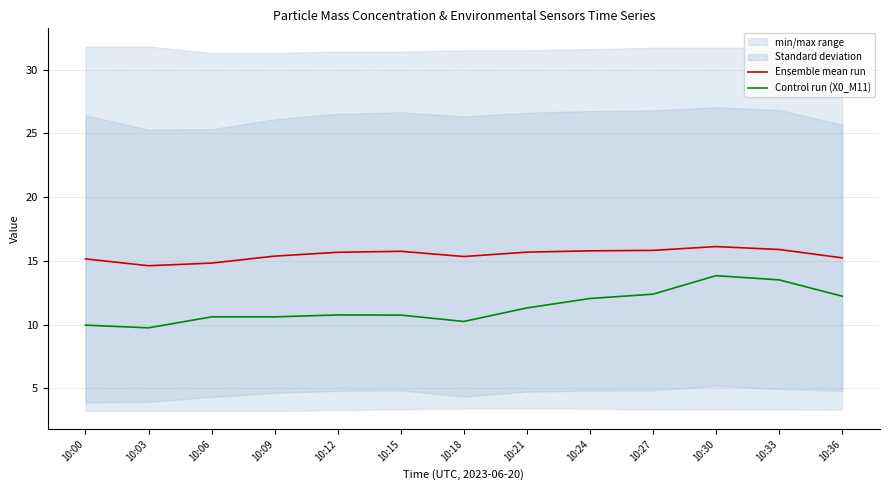

Reading left to right, extract all data points from this chart.

Ensemble mean run: 10:00=15.2	10:03=14.6	10:06=14.8	10:09=15.4	10:12=15.7	10:15=15.8	10:18=15.3	10:21=15.7	10:24=15.8	10:27=15.8	10:30=16.1	10:33=15.9	10:36=15.2
Control run (X0_M11): 10:00=10.0	10:03=9.8	10:06=10.6	10:09=10.6	10:12=10.8	10:15=10.8	10:18=10.2	10:21=11.3	10:24=12.1	10:27=12.4	10:30=13.8	10:33=13.5	10:36=12.2